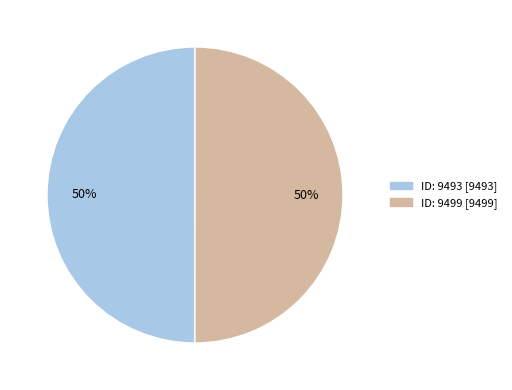

Approximately how many times larger is the value at ID: 9499 [9499] compared to ID: 9493 [9493]?

1.0